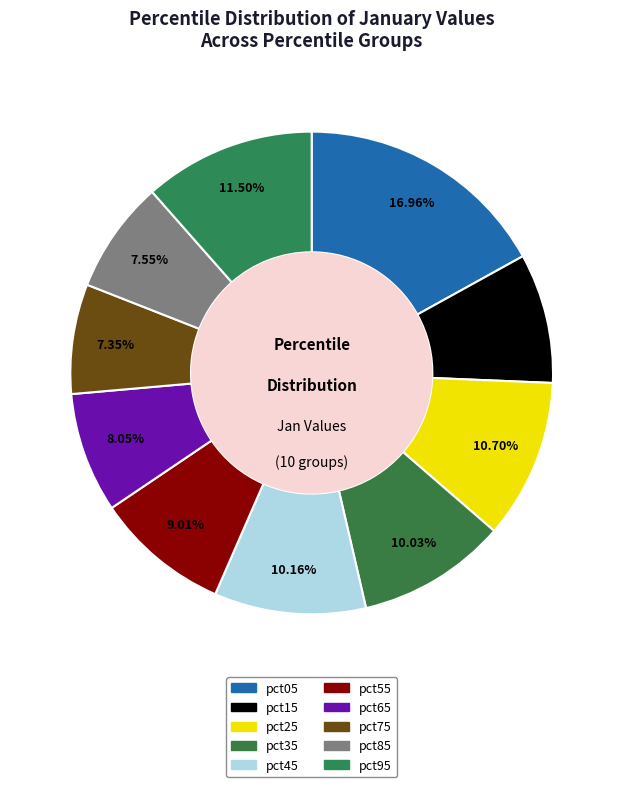

To the nearest percent, what is the difference between the largest and smallest slice percentages?

10%